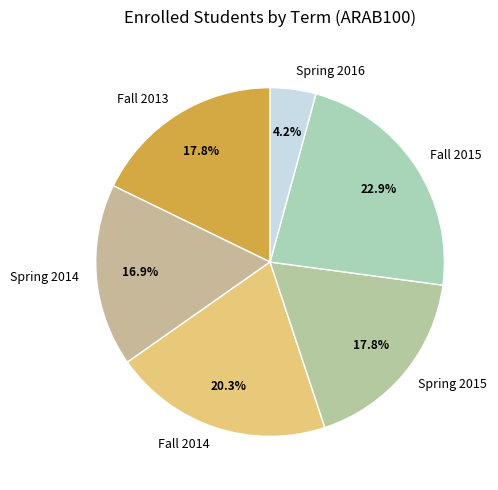

What percentage is NOT represented by Spring 2015?

82.2%